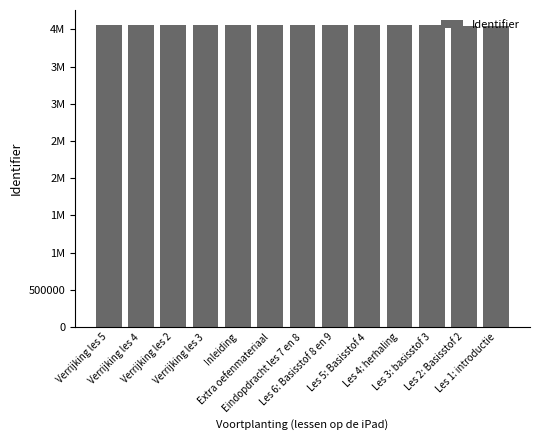

What is the difference between the values at Verrijking les 5 and Extra oefenmateriaal?

3286